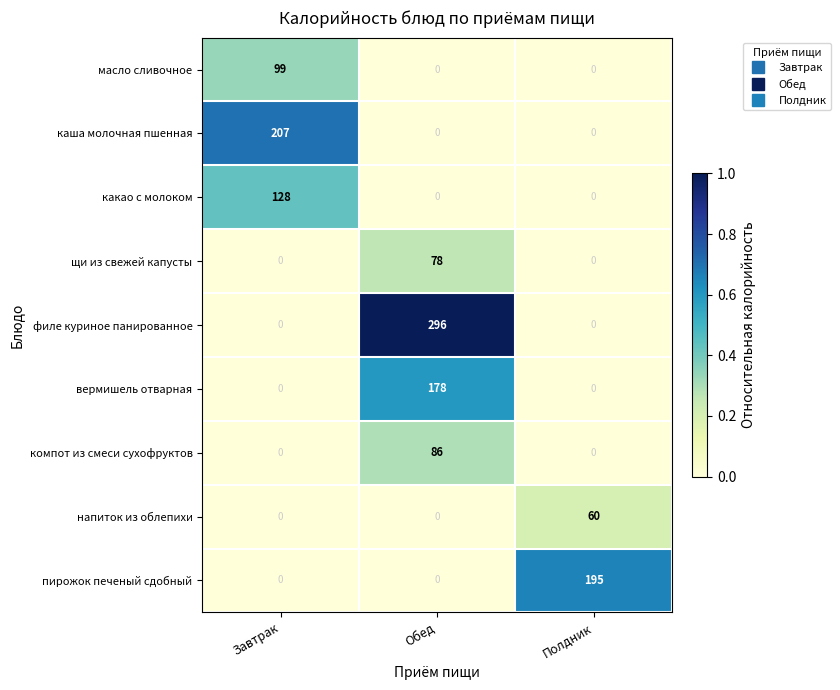

How many компот из смеси сухофруктов values are between 0 and 86?

3